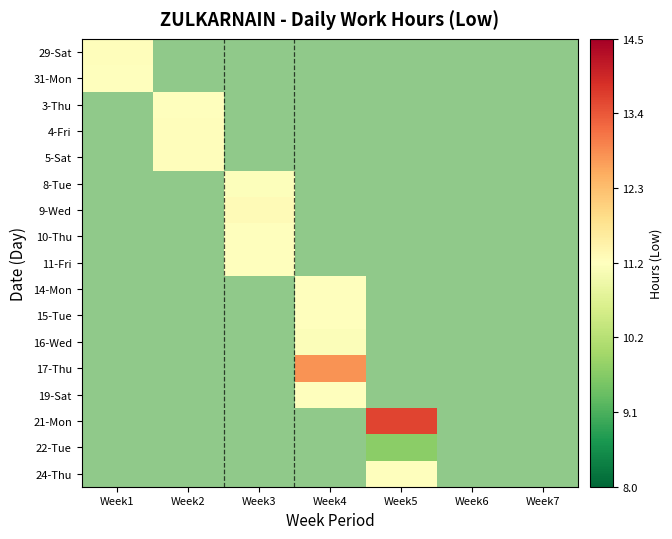

What is the total value across all series at Week5?

34.6